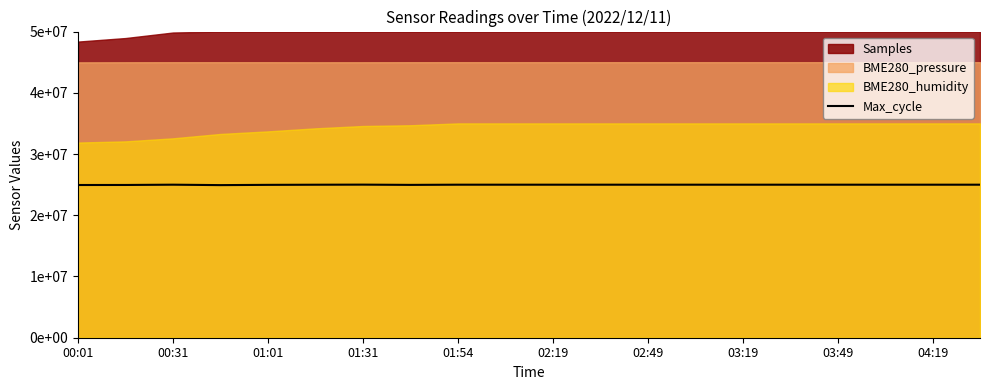

How many lines are shown in the chart?

1